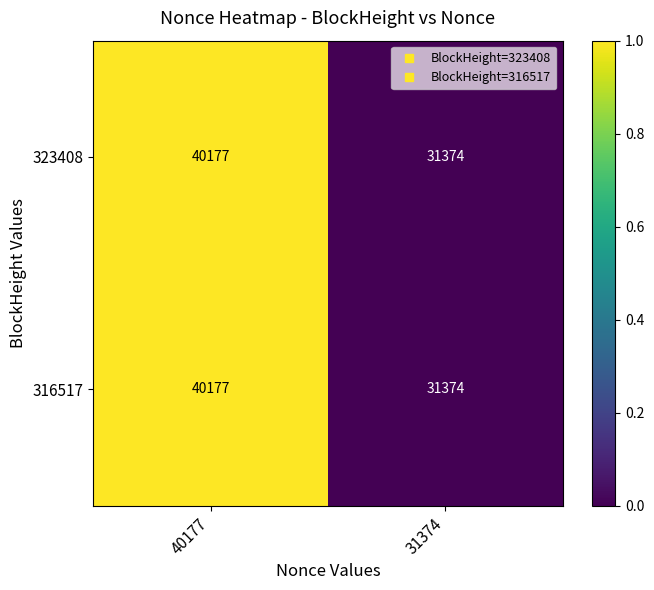

Reading right to left, list all the values displayed in this chart.

323408: 31374=31374	40177=40177
316517: 31374=31374	40177=40177